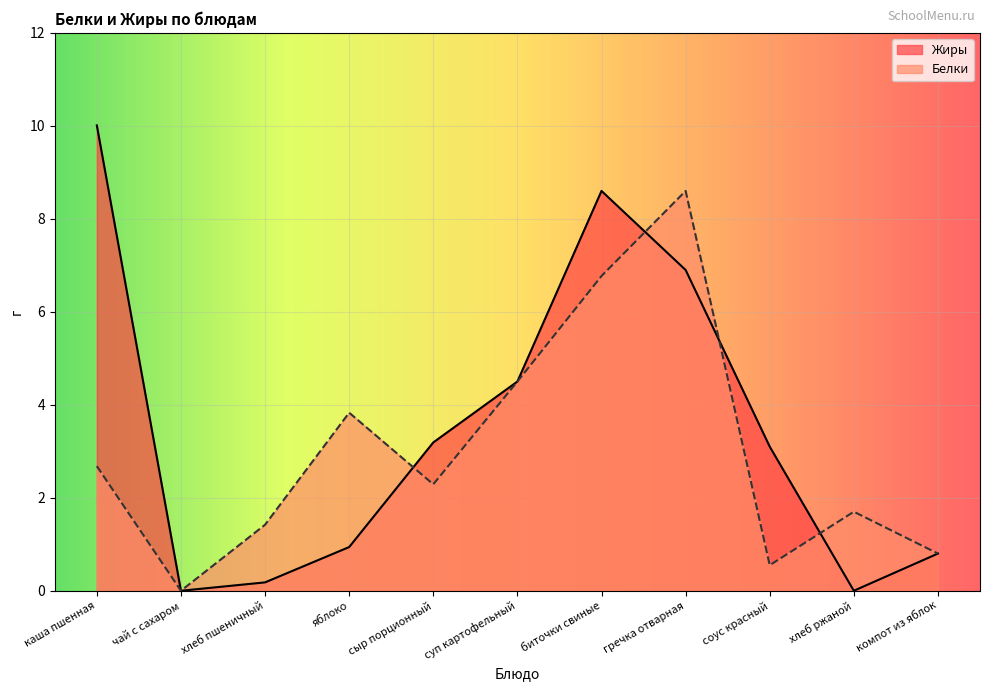

True or false: Жиры and Белки cross at least once.

True